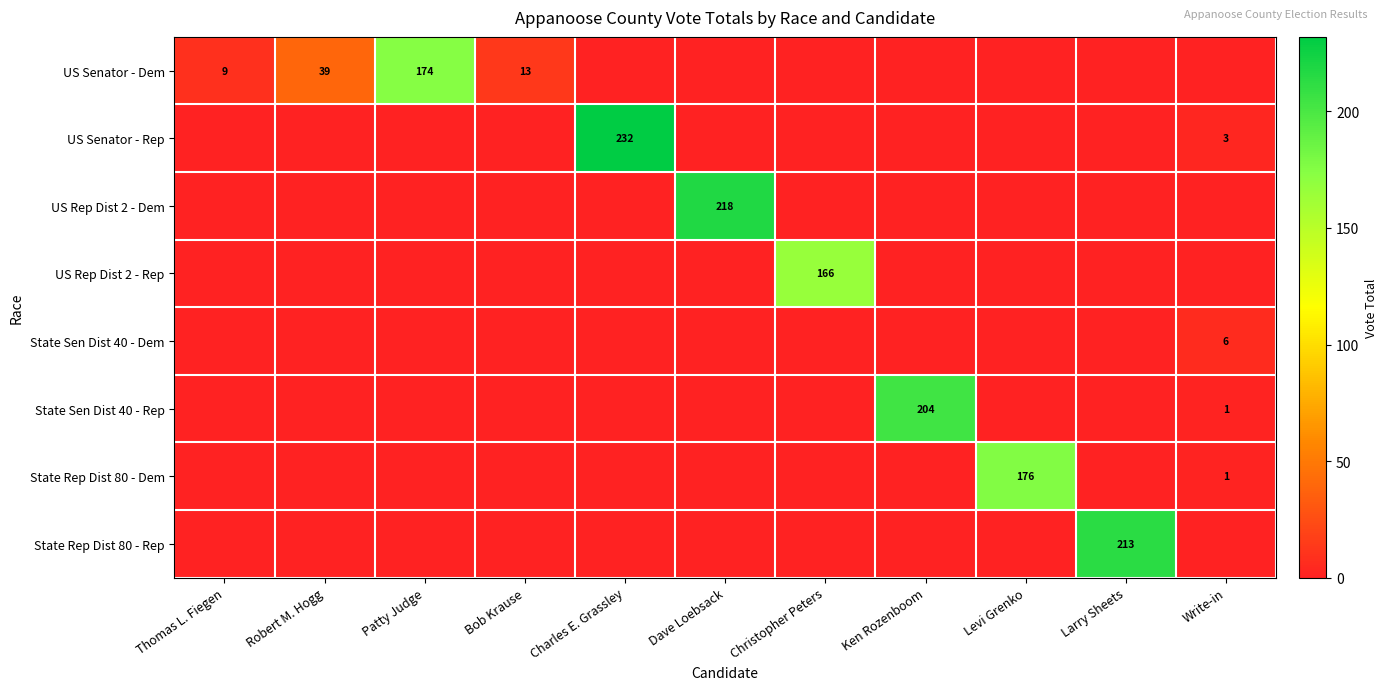

What is the difference between the maximum and second lowest values in the State Sen Dist 40 - Rep series?

204